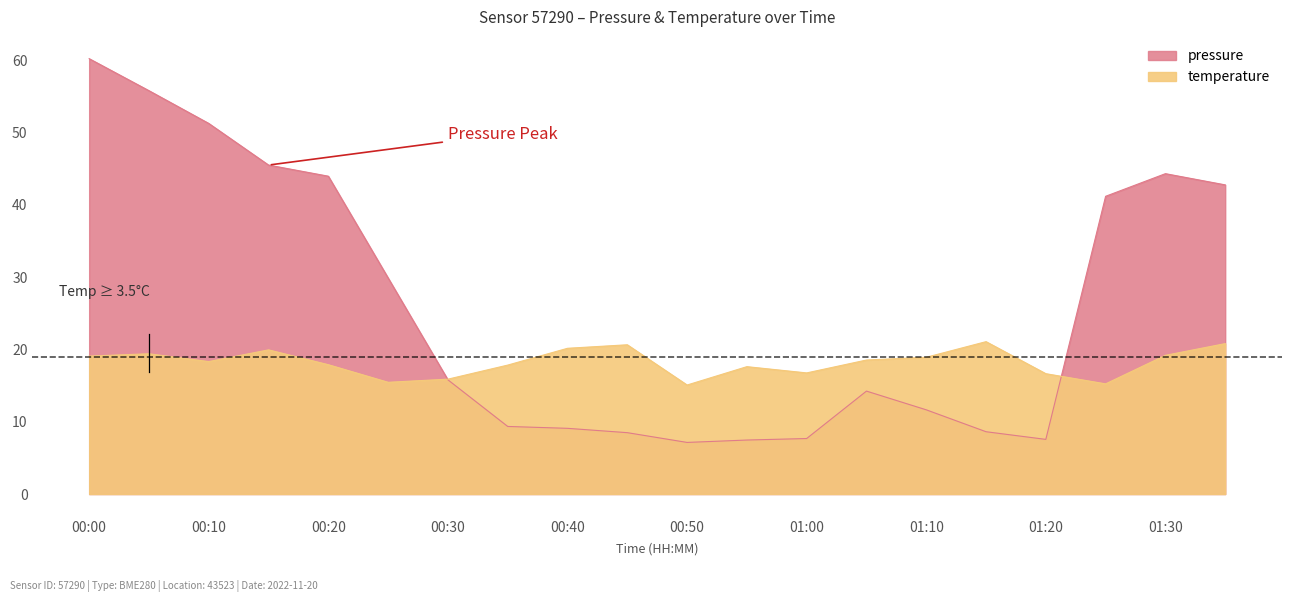

What is the total value across all series at 01:05?

32.8